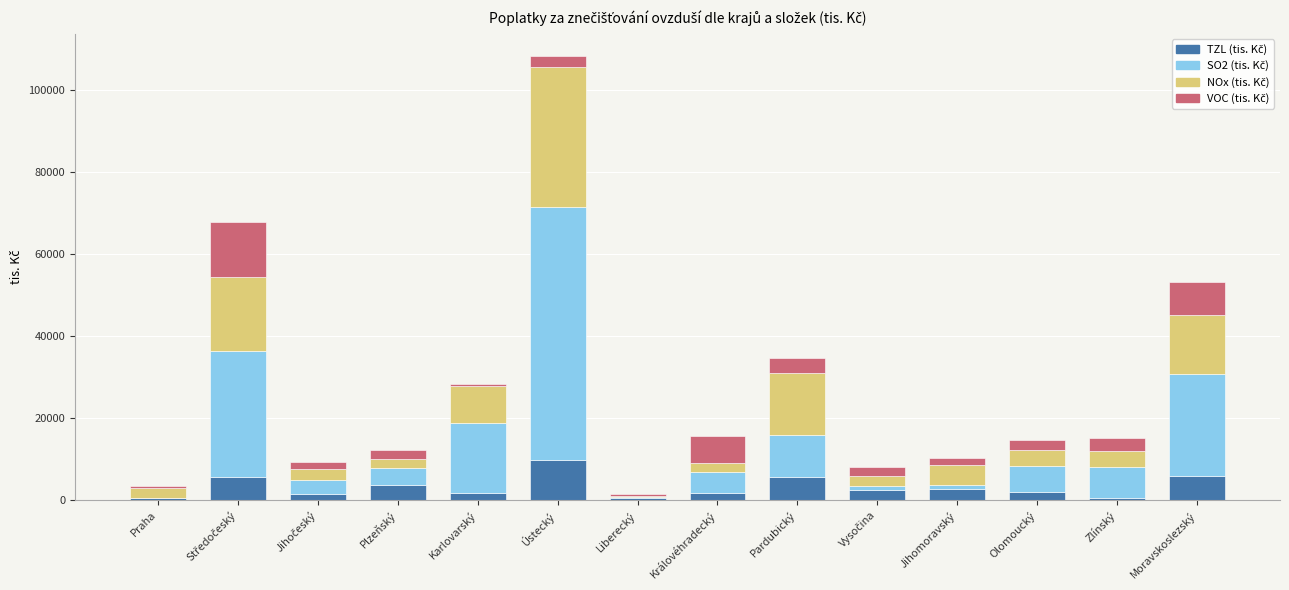

At which category is the sum across all series the highest?

Ústecký